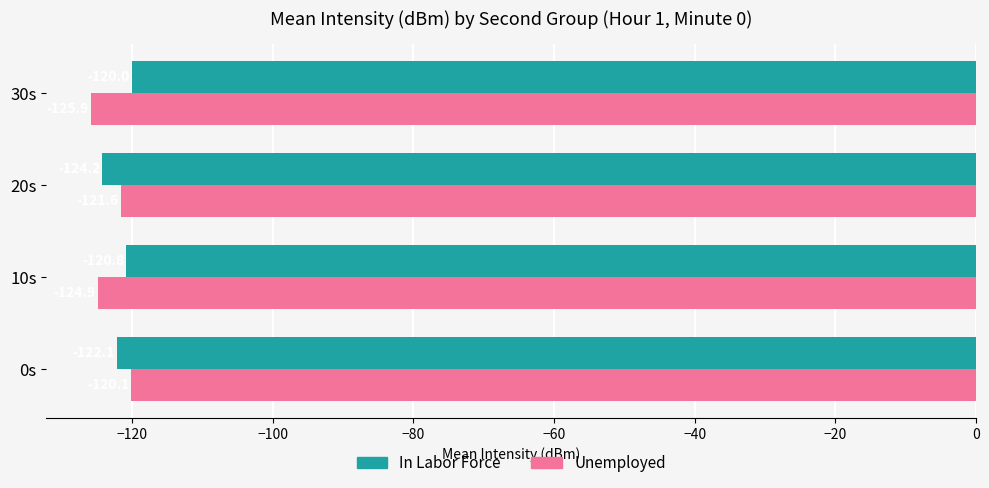

What is the maximum value for In Labor Force?

-120.0